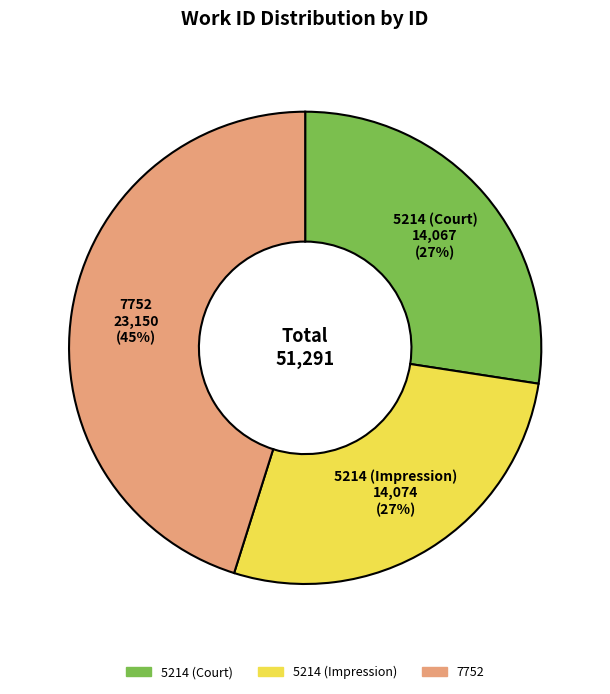

How many segments does this pie chart have?

3